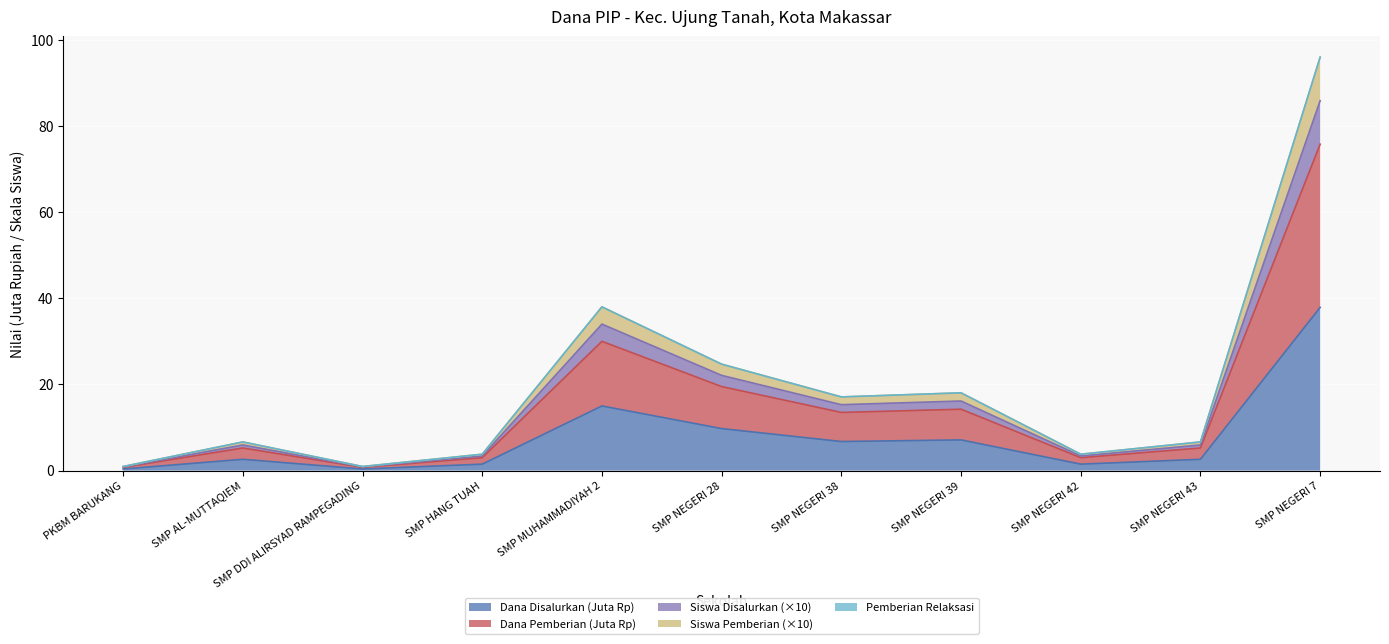

At which category does the chart reach its minimum across all series?

PKBM BARUKANG